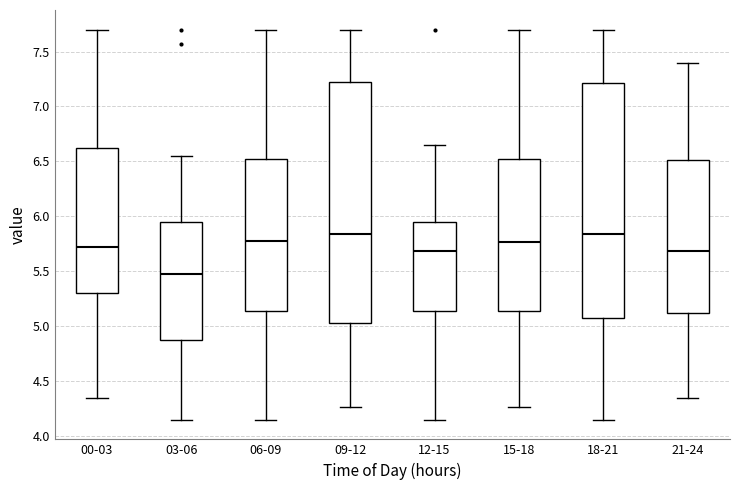

Where does the upper whisker of the box for 12-15 end on the y-axis? The values are not printed on the chart, so give them approximately, as read against the axis.

6.65